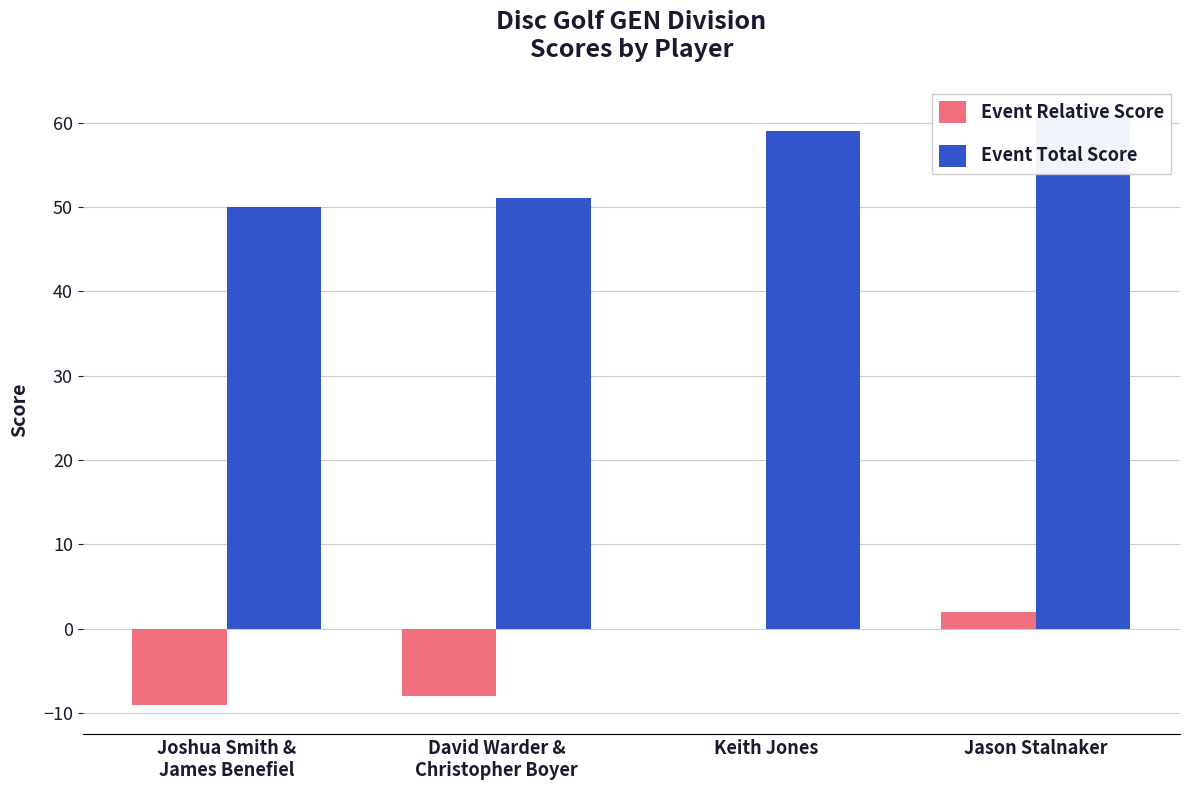

What is the sum of the Event Total Score values at Keith Jones and Joshua Smith &
James Benefiel?

109